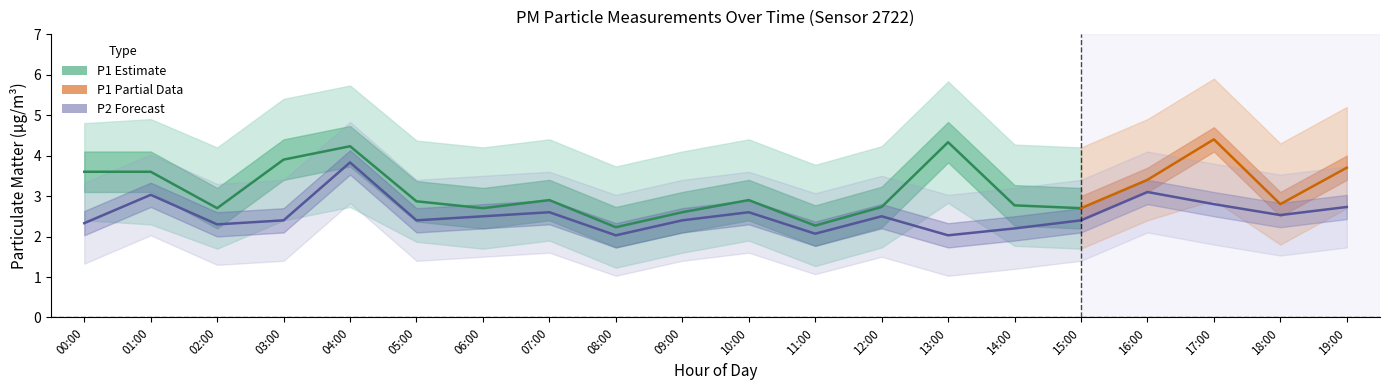

True or false: the data has more than 0 interior local peaks.

True